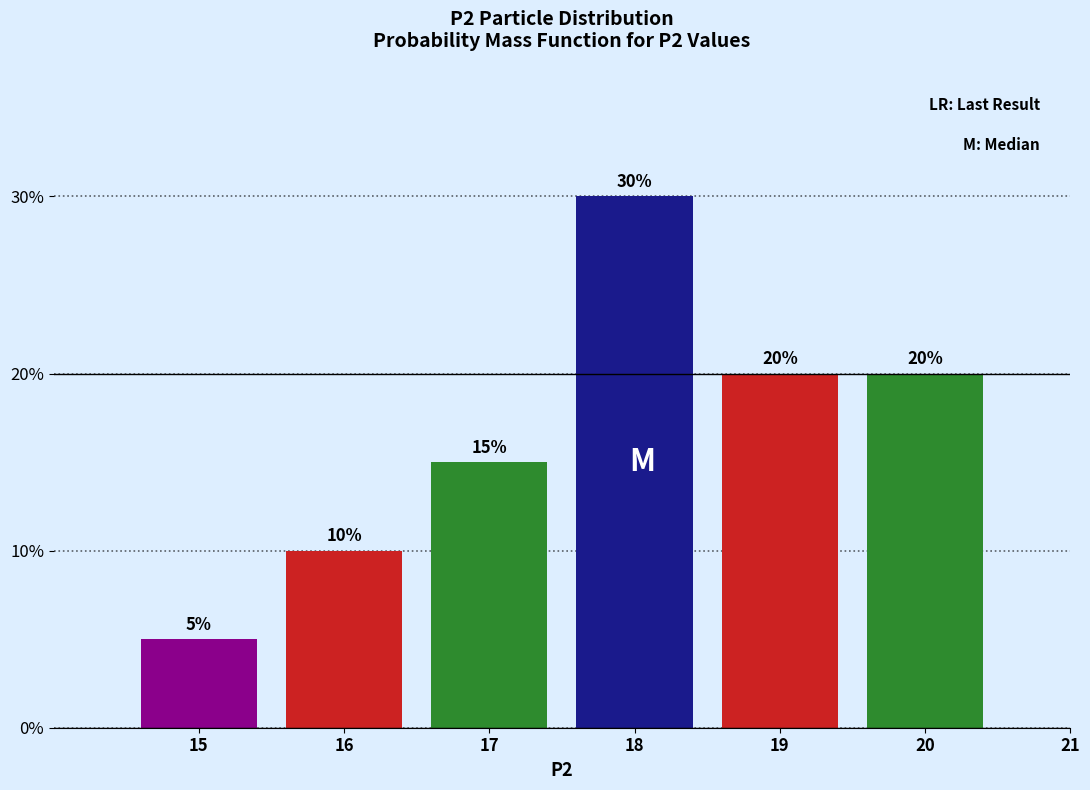

Reading left to right, transcribe all the data shown in this chart.

15=5	16=10	17=15	18=30	19=20	20=20	21=0